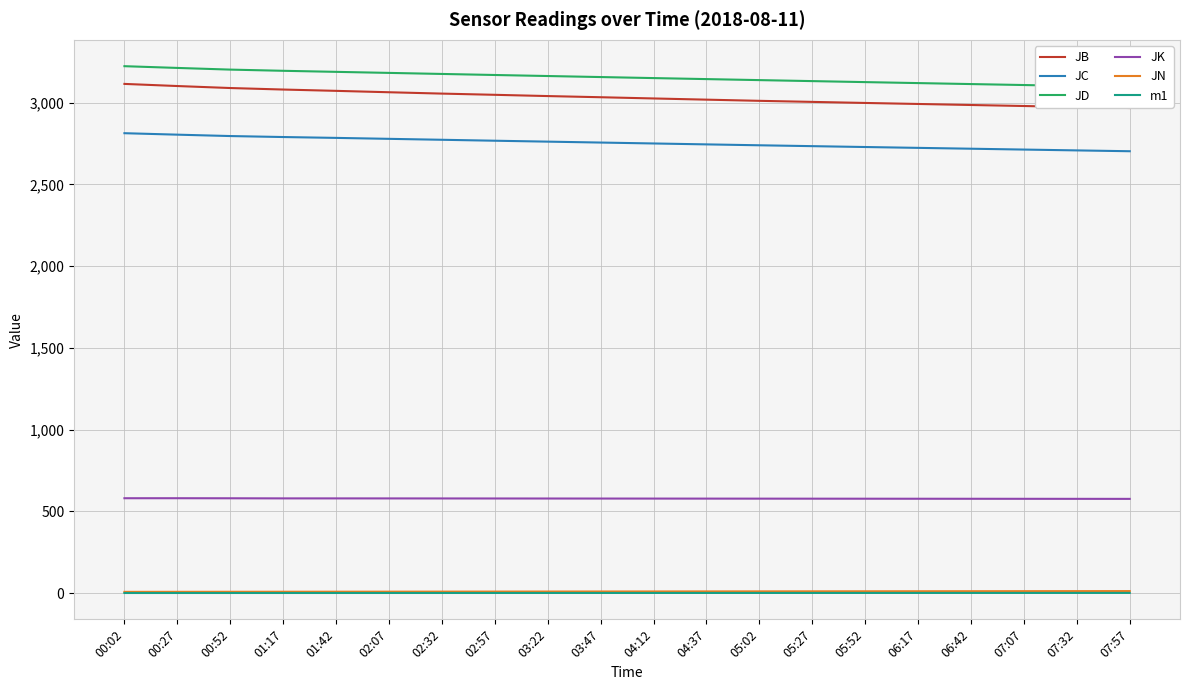

What is the difference between the second highest and second lowest values in the JN series?

4.2